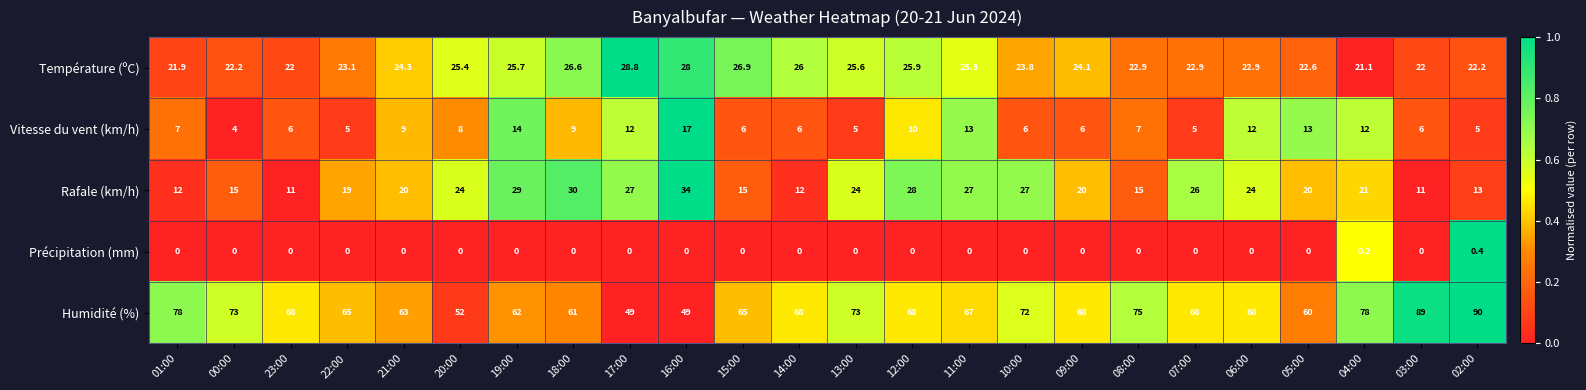

What is the sum of the Humidité (%) values at 16:00 and 21:00?

112.0